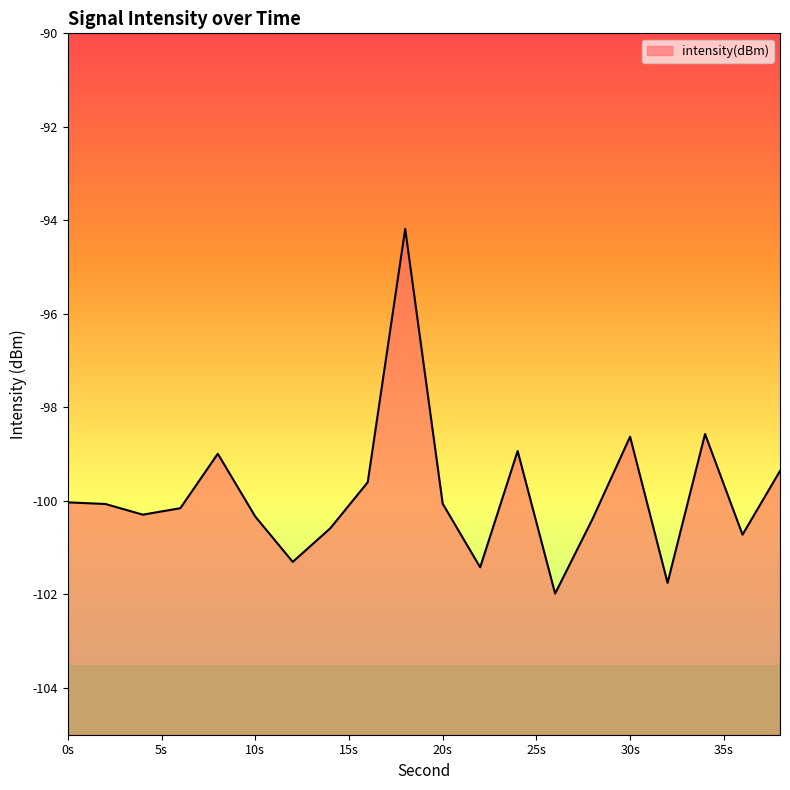

The chart shows a value of -100.7 at 36. True or false?

True